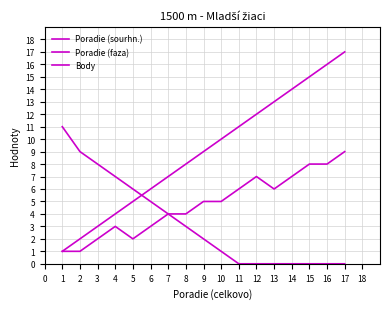

Does the chart have visible grid lines?

Yes